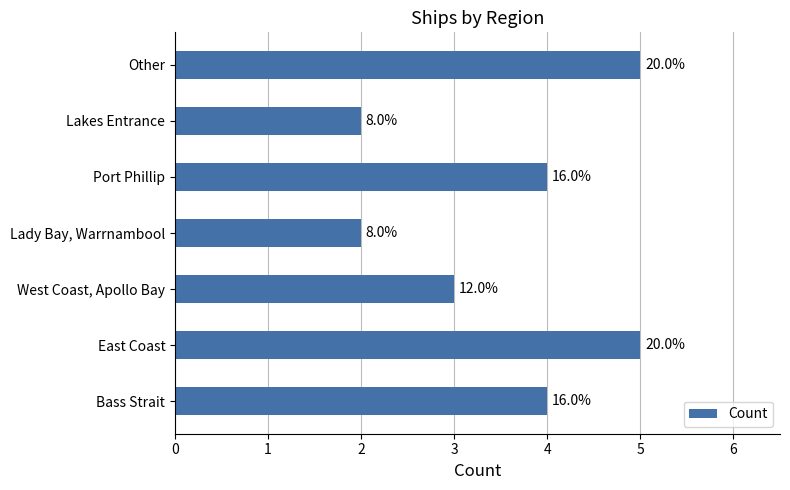

What is the difference between the second highest and minimum values?

3